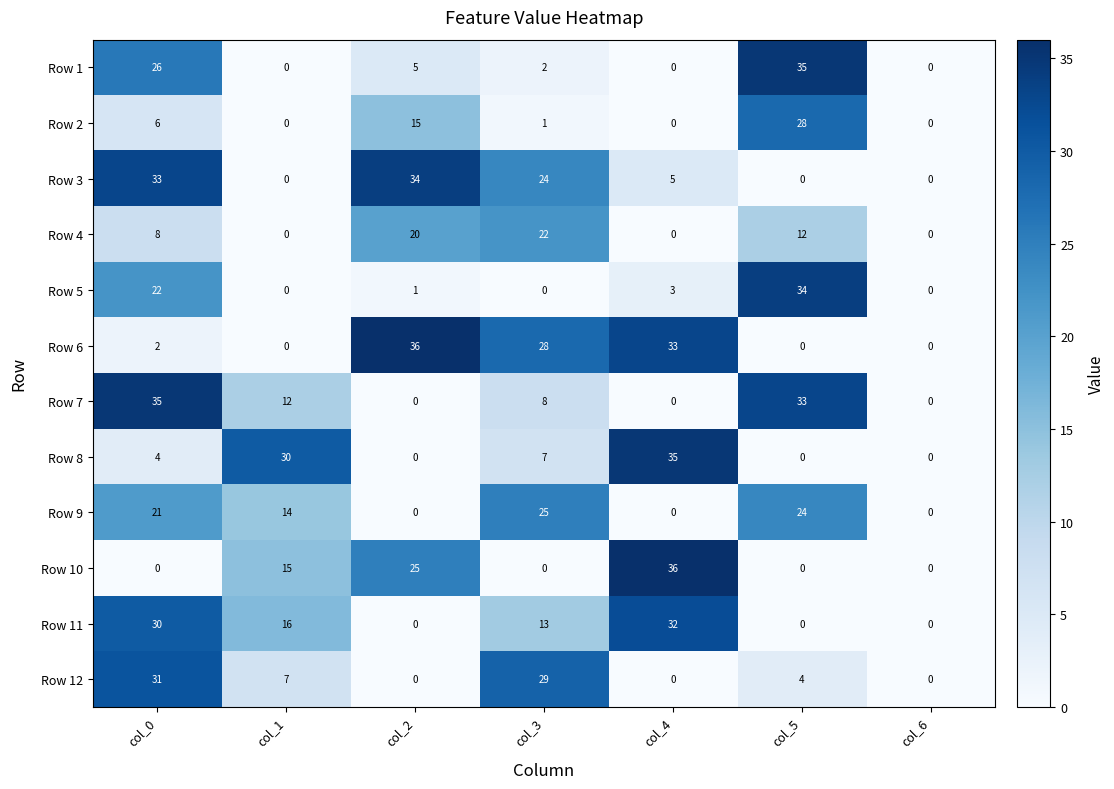

How many positive values does the Row 8 series have?

4